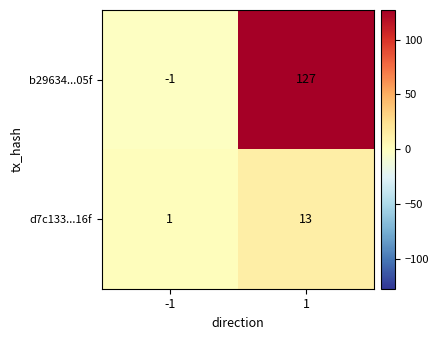

Between -1 and 1, which series saw the biggest shift?

b29634...05f